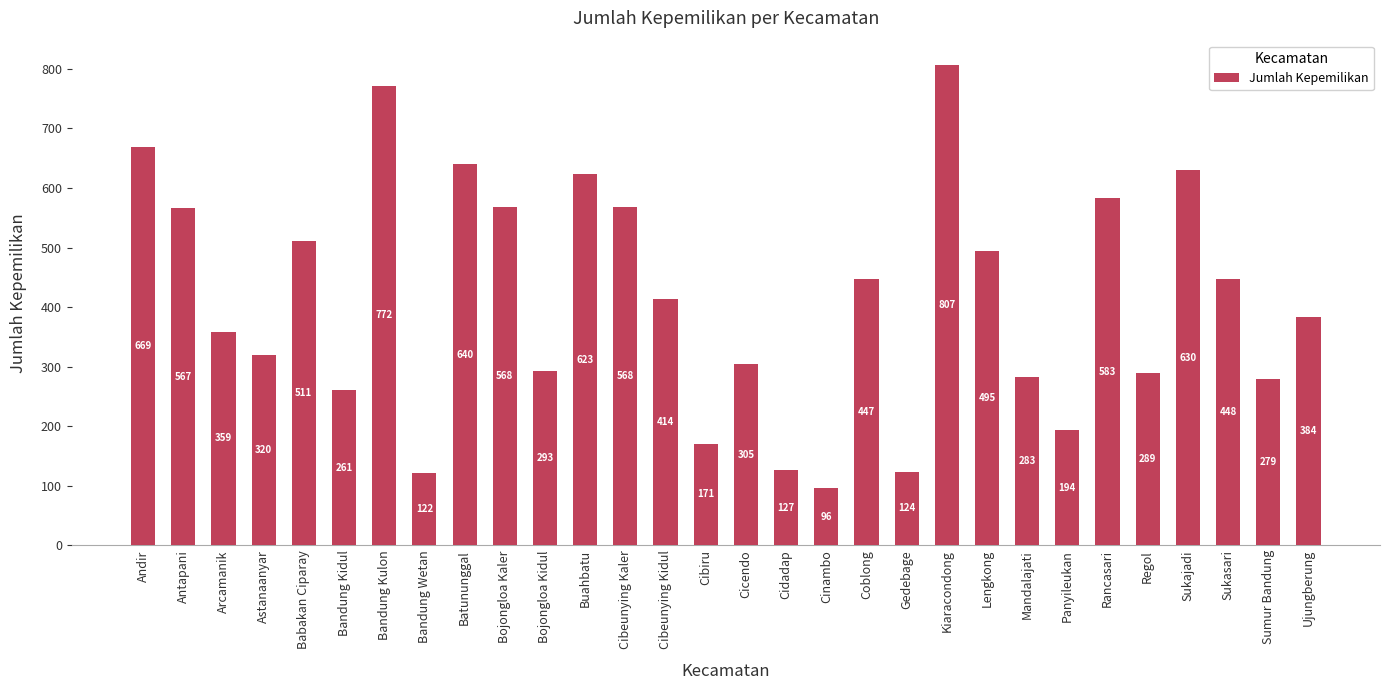

Where is the data nearest to the value 451?

Sukasari